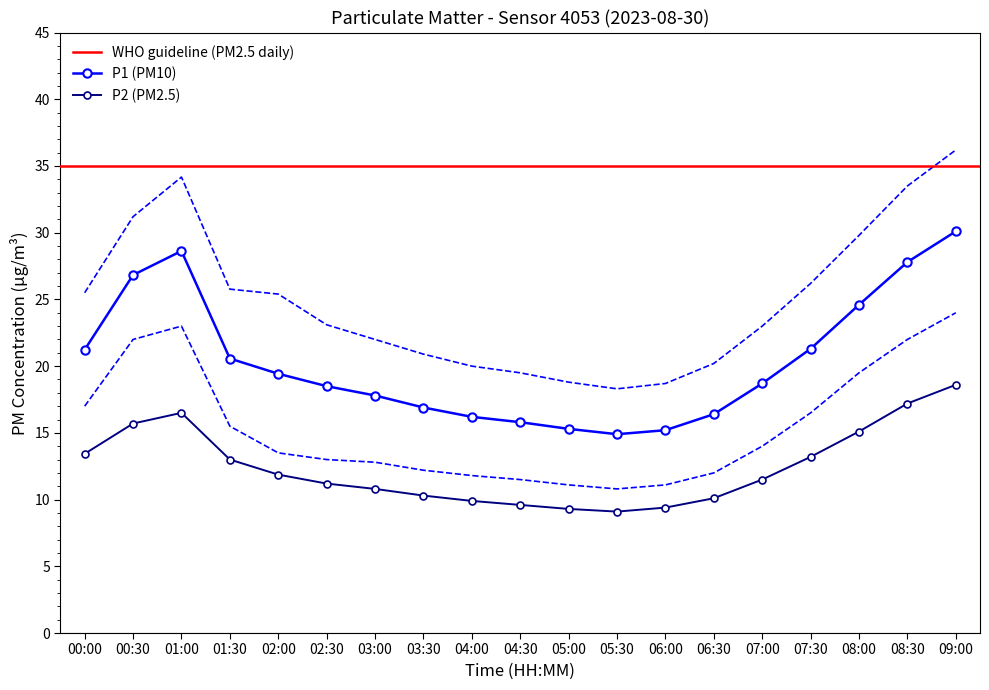

How many values in the P1_upper series are below 23?

8